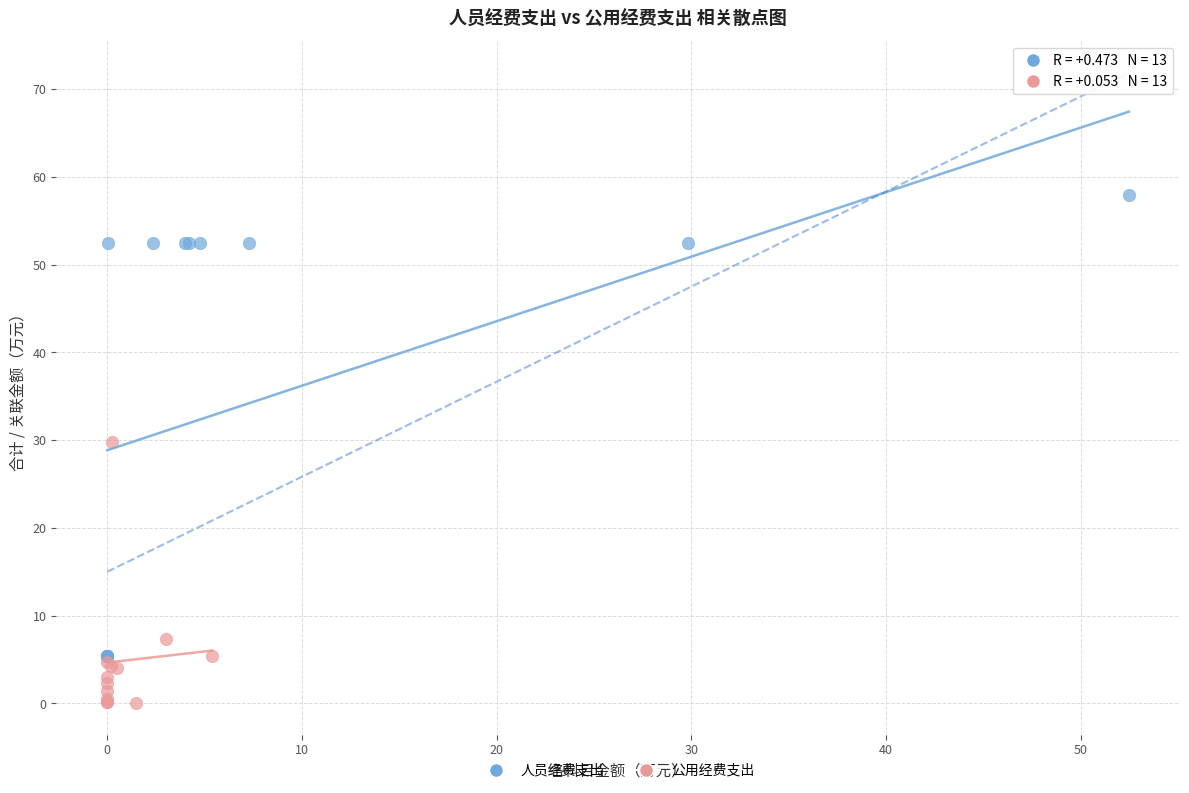

Which series has the largest Y range (max minus min)?

人员经费支出